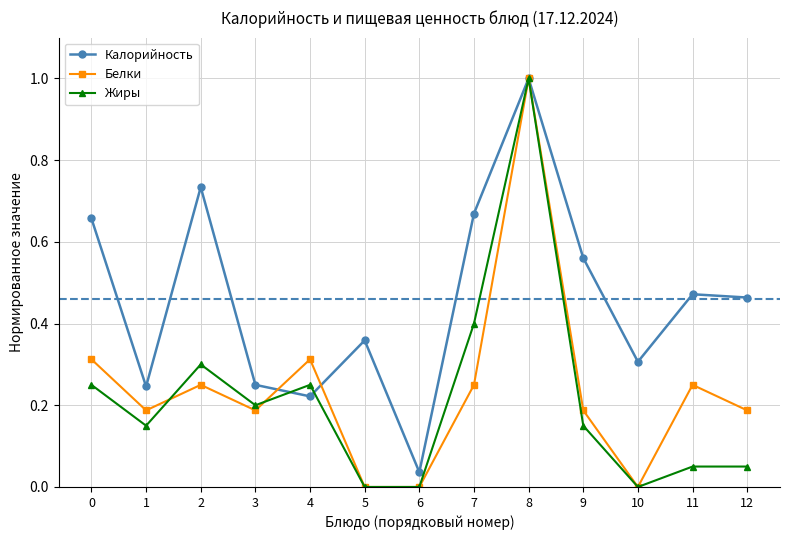

How many lines are shown in the chart?

3